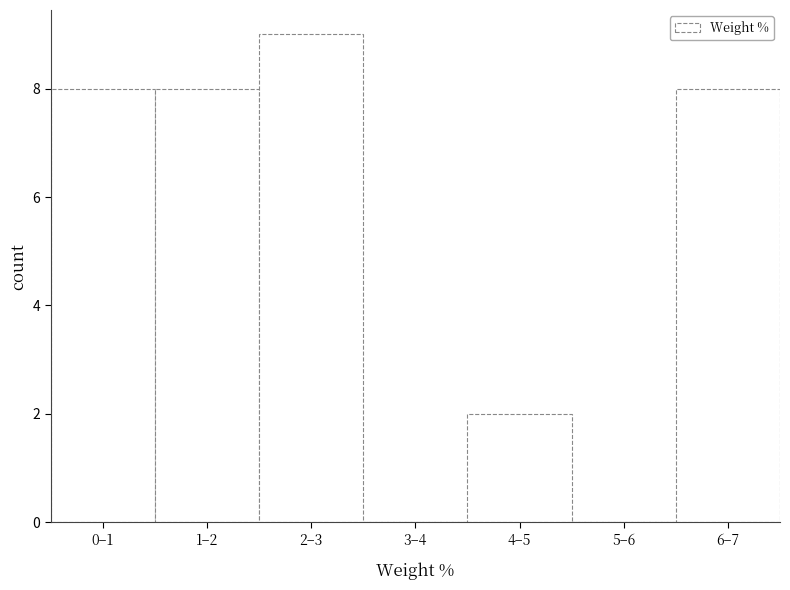

Reading right to left, extract all data points from this chart.

6–7=8	5–6=0	4–5=2	3–4=0	2–3=9	1–2=8	0–1=8